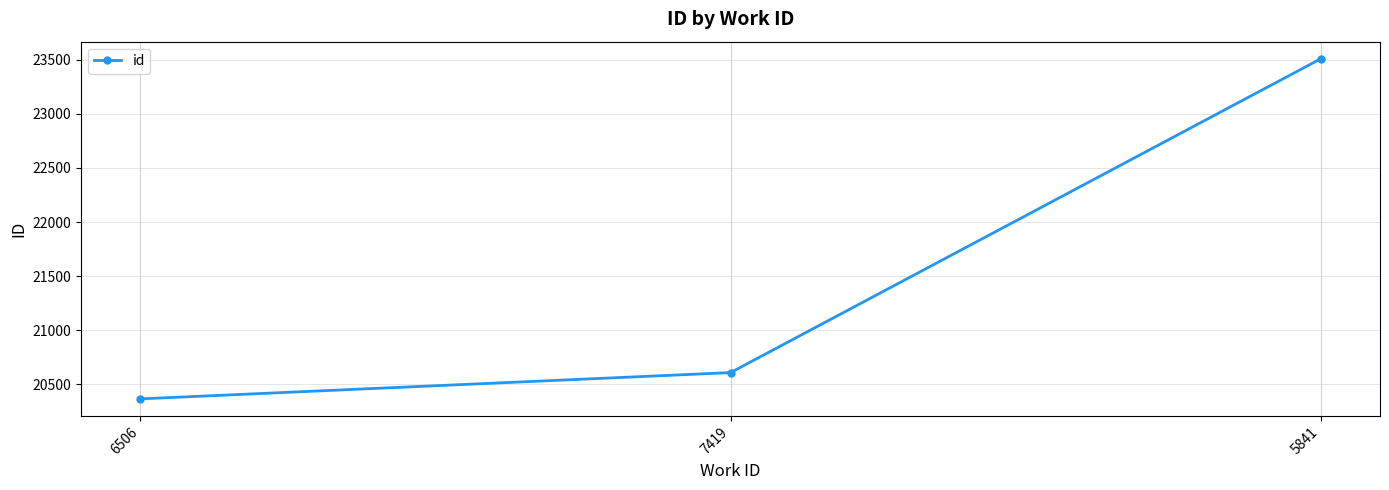

Which label corresponds to the smallest value in the chart?

6506